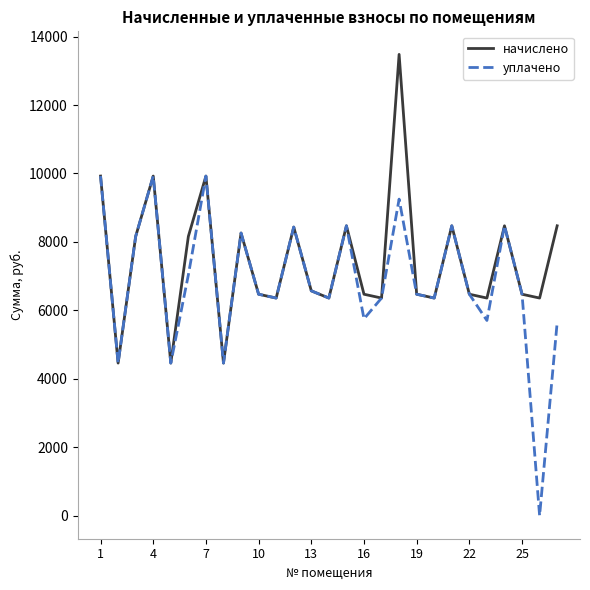

Which series has the largest total across all categories?

начислено